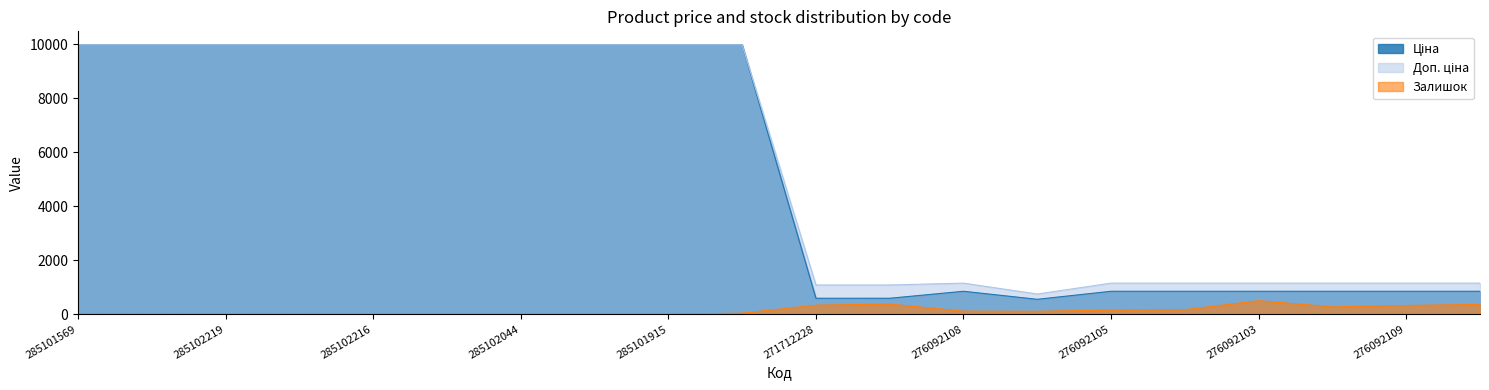

What is the highest value of the Ціна series?

9975.0